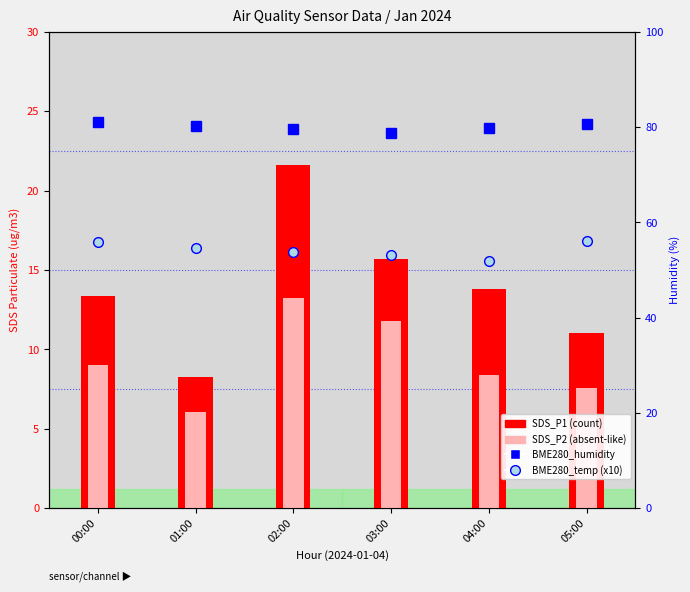

At which category is the sum across all series the highest?

02:00